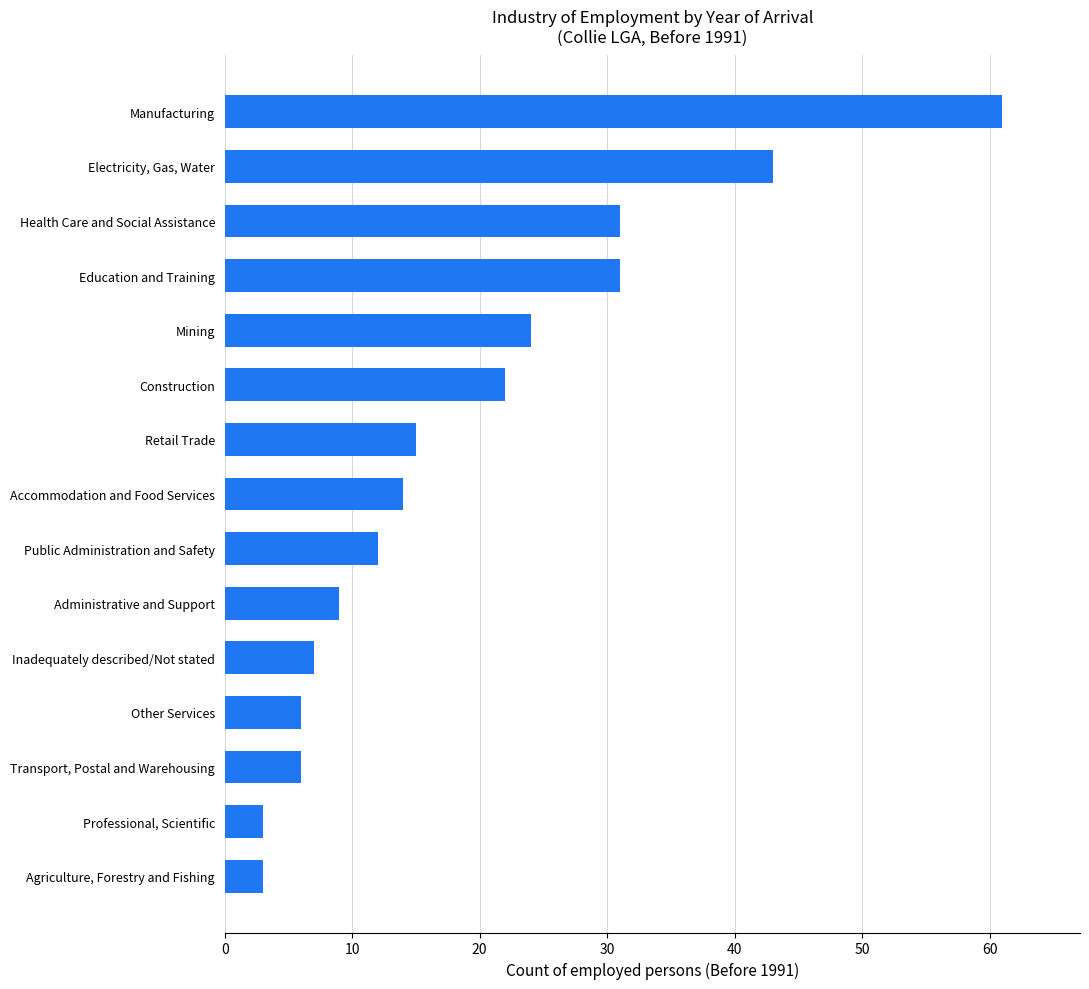

Is it true that the value at Accommodation and Food Services is 14?

True